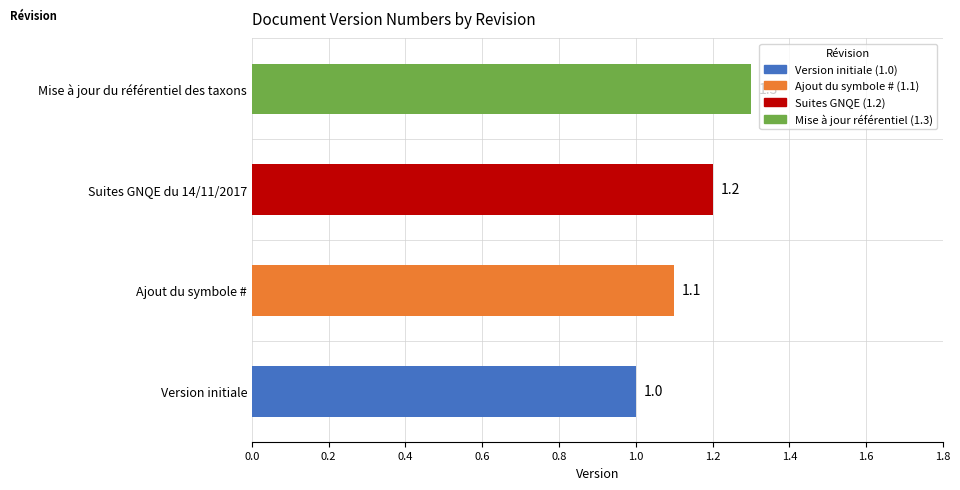

Where is the data nearest to the value 1?

Version initiale